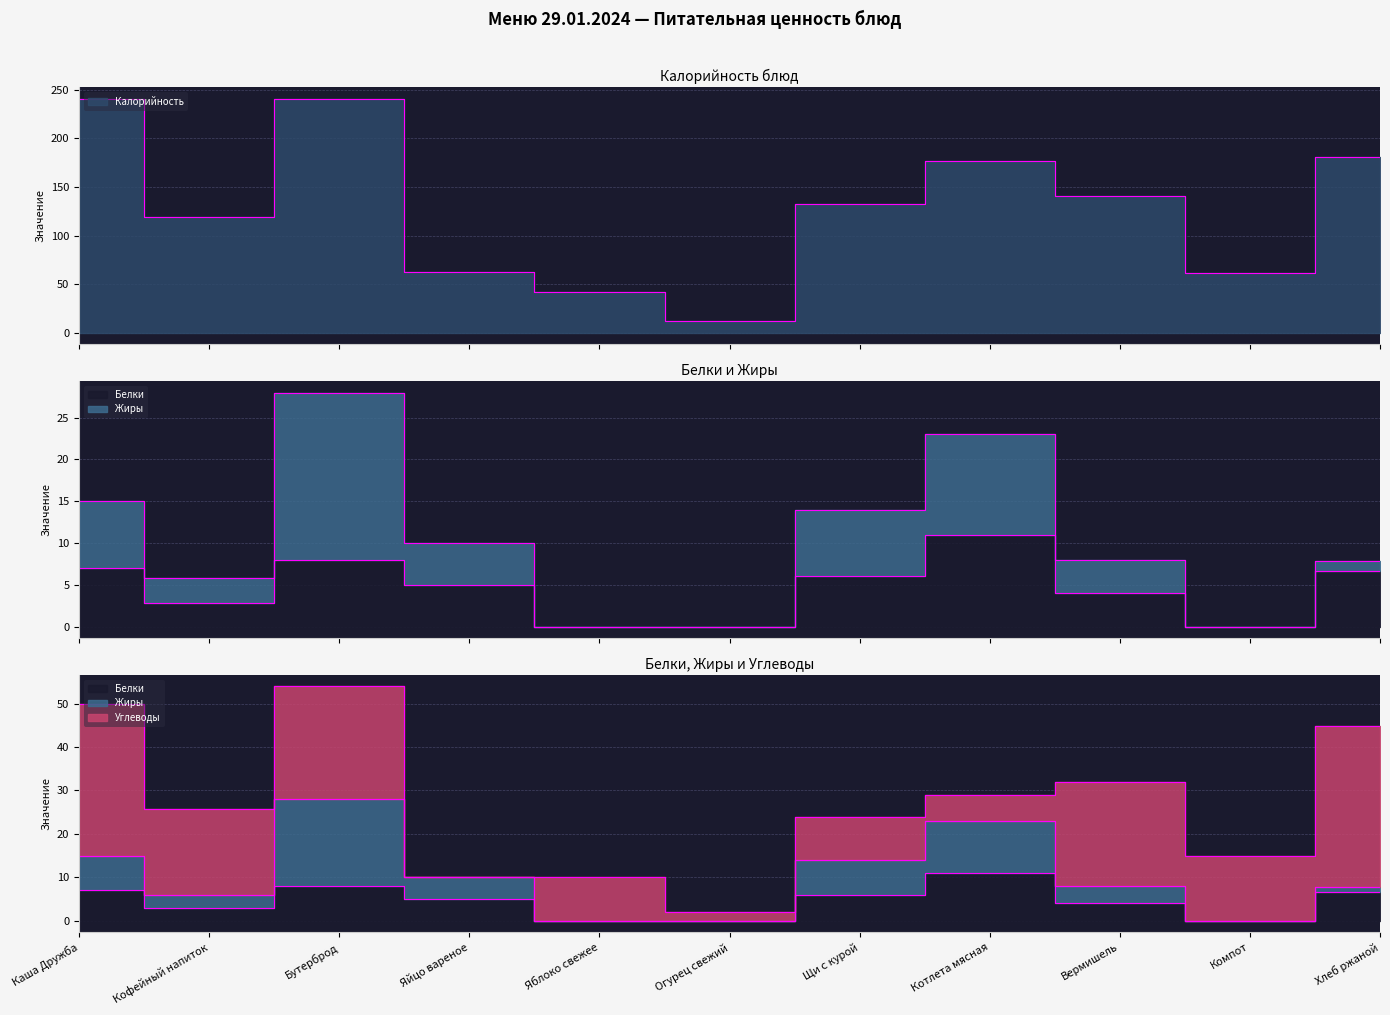

The value of Белки at Компот is 0.0. True or false?

True